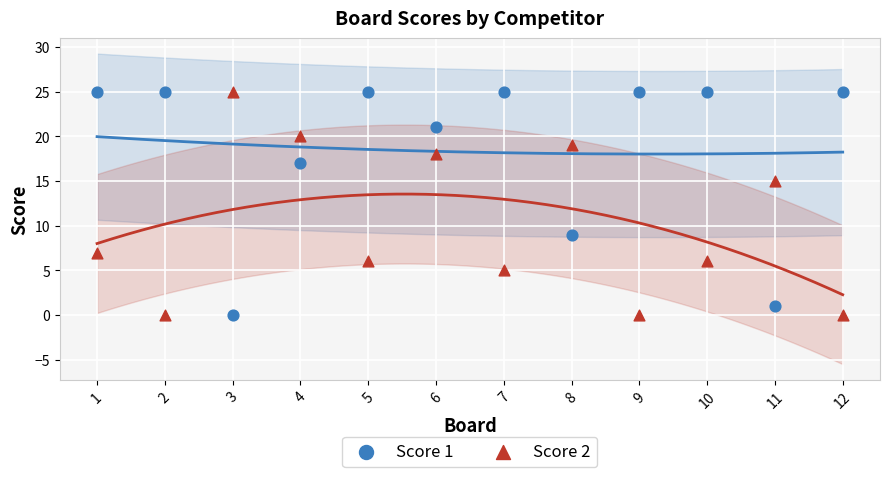

What are all the series names shown in the legend?

Score 1, Score 2